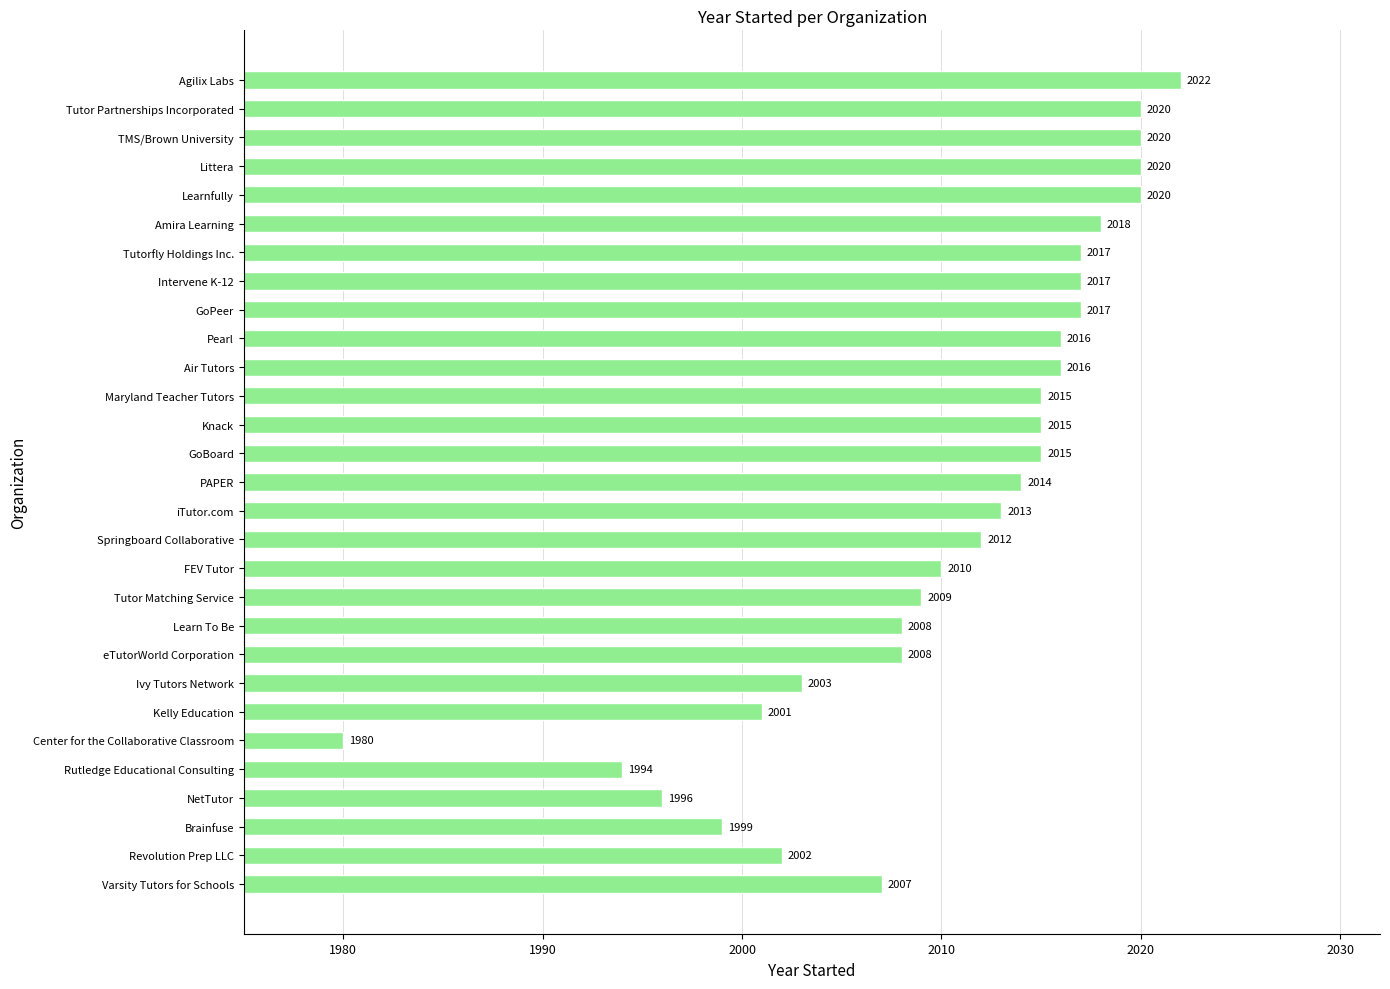

Are the bars grouped side by side (vs. stacked)?

No